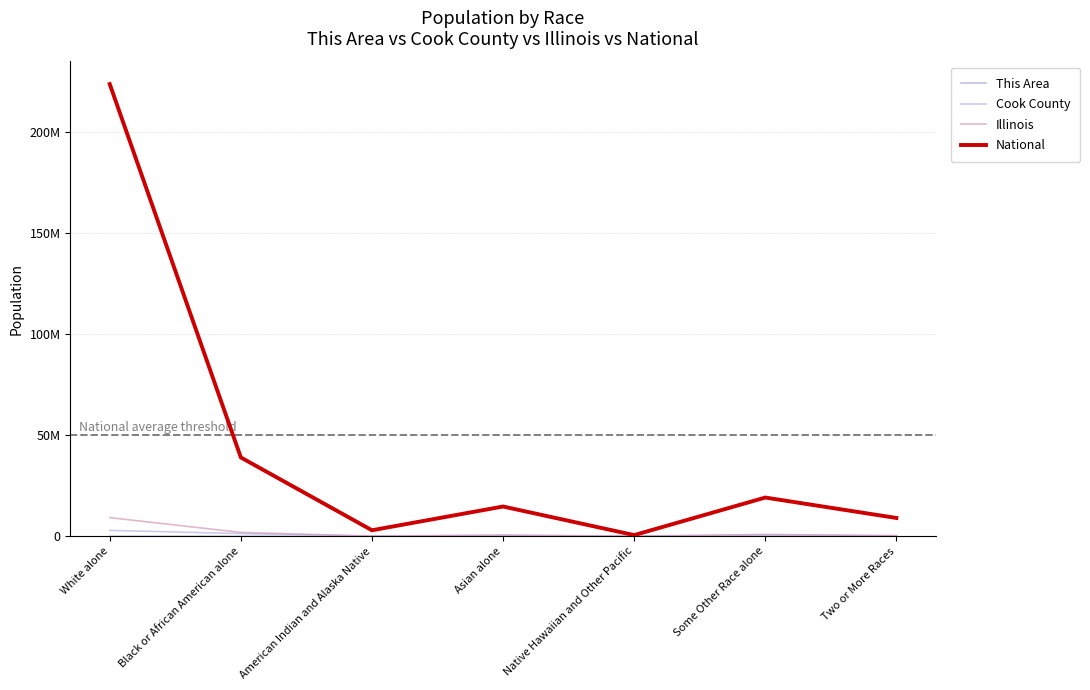

At which category does Illinois reach its first local peak?

Asian alone